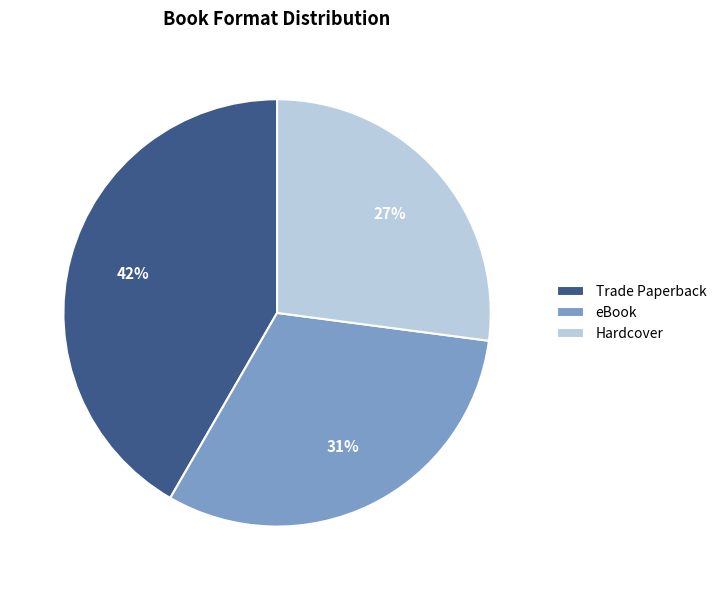

How many segments does this pie chart have?

3